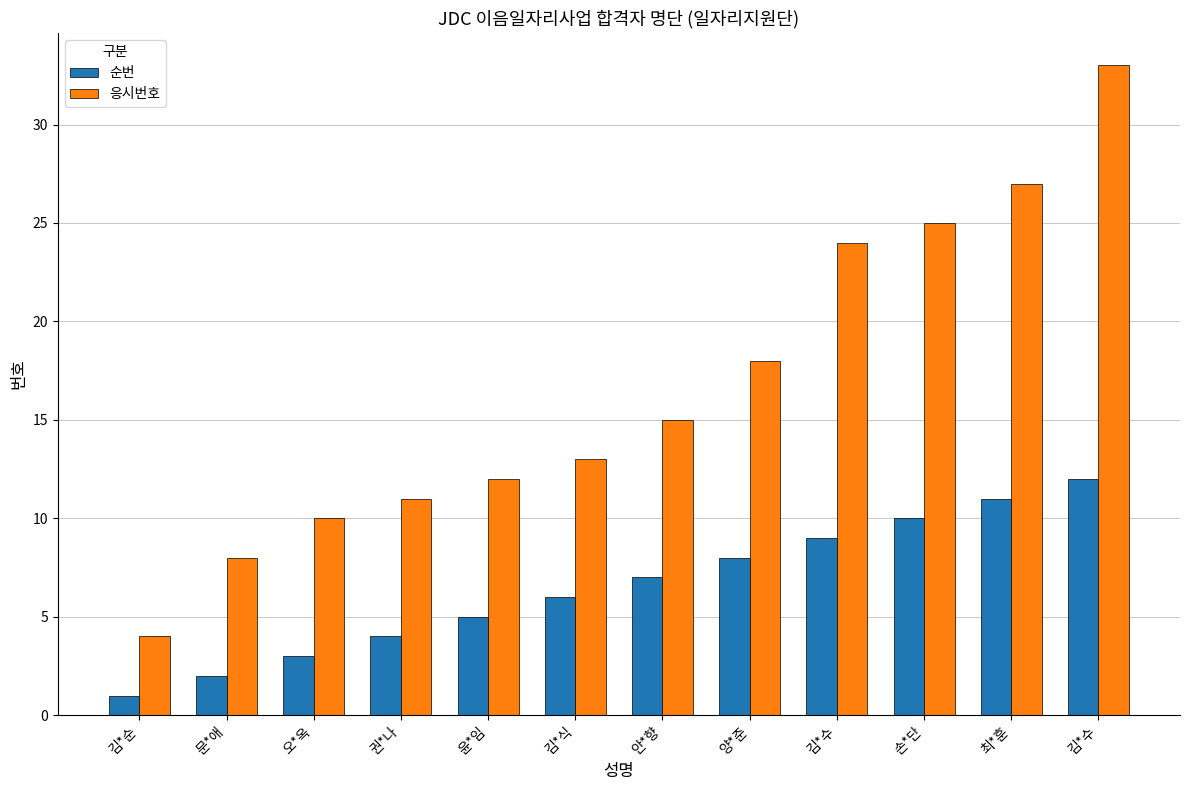

Where does the 순번 series first go above 7?

양*준